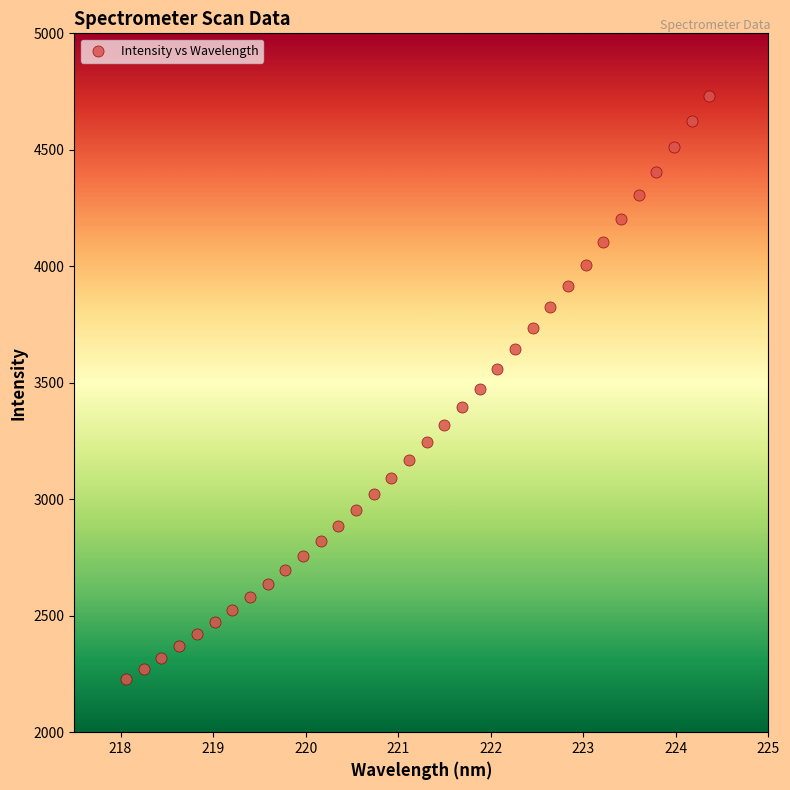

What is the range of Y values (max minus min)?

2505.5